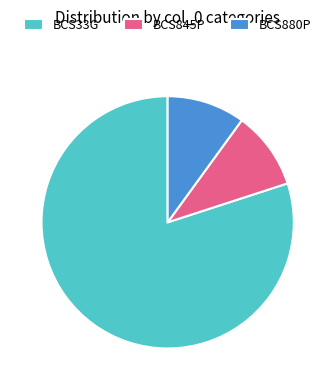

Does any single category account for the majority?

Yes